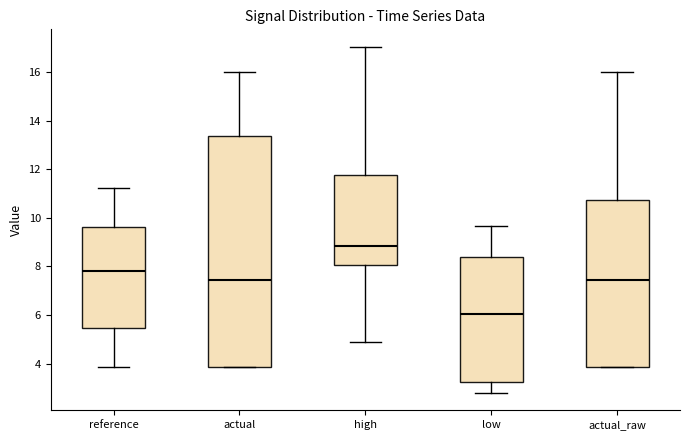

Where does the upper whisker of the box for actual_raw end on the y-axis? The values are not printed on the chart, so give them approximately, as read against the axis.

16.0